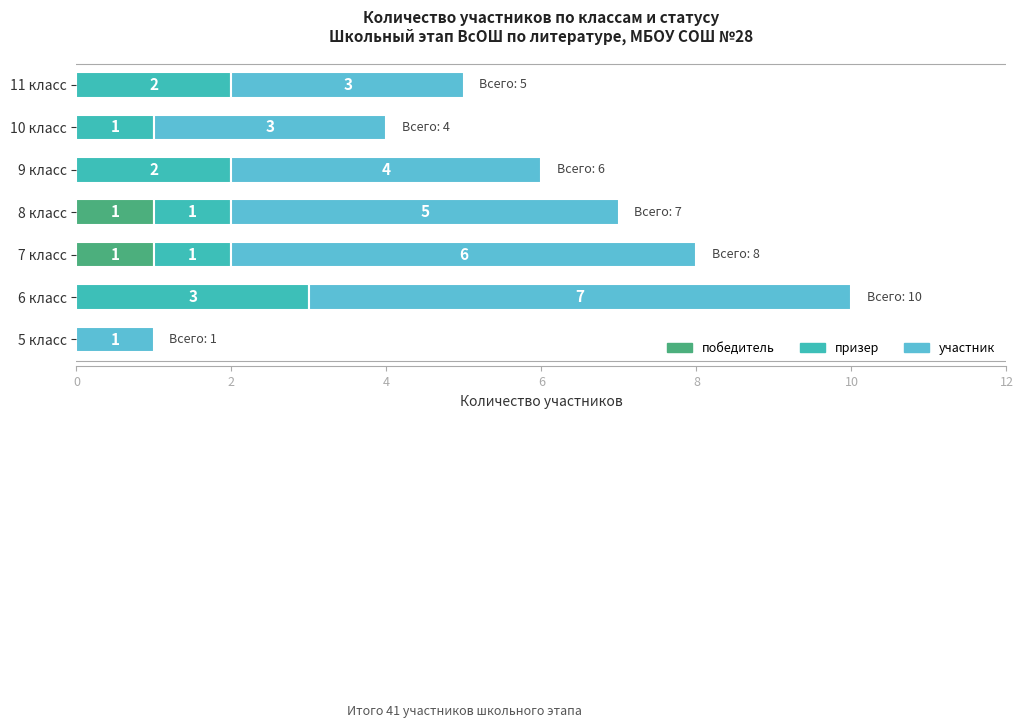

What is the total value across all series at 9 класс?

6